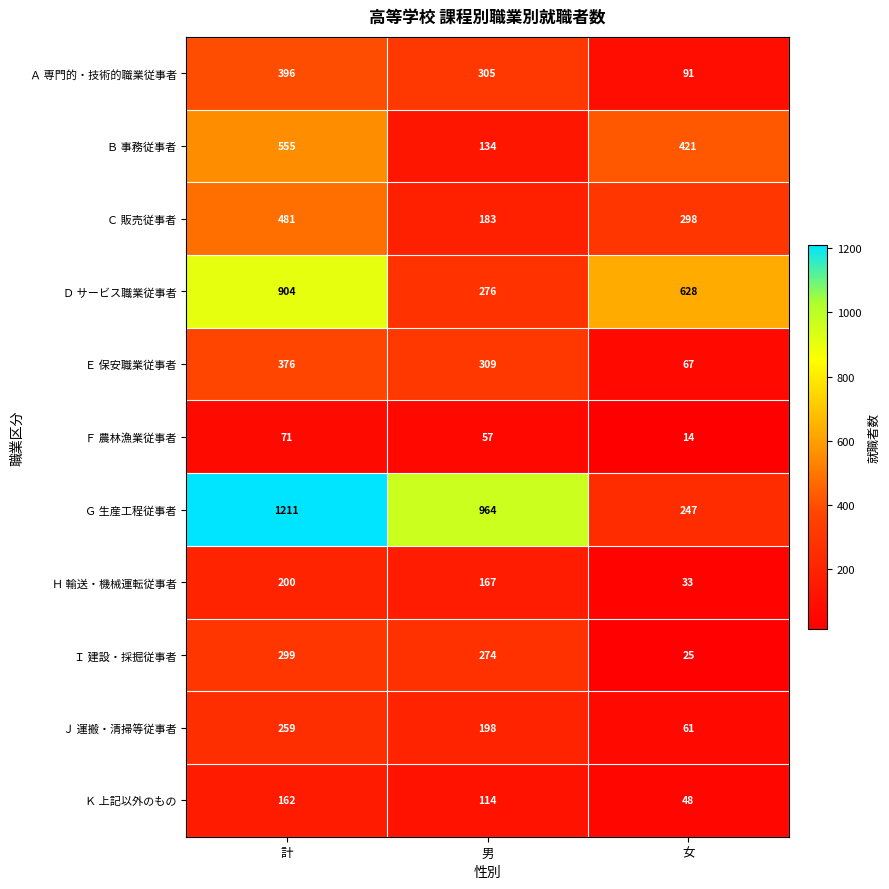

What is the average value of the Ｊ 運搬・清掃等従事者 series?

173